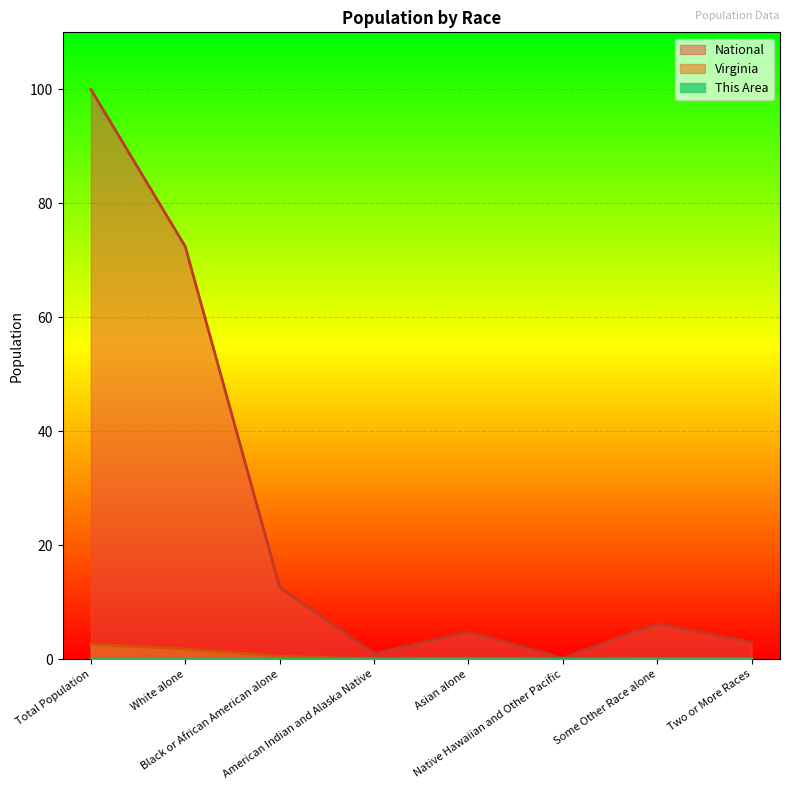

List the series in order of their peak value, lowest first.

This Area, Virginia, National